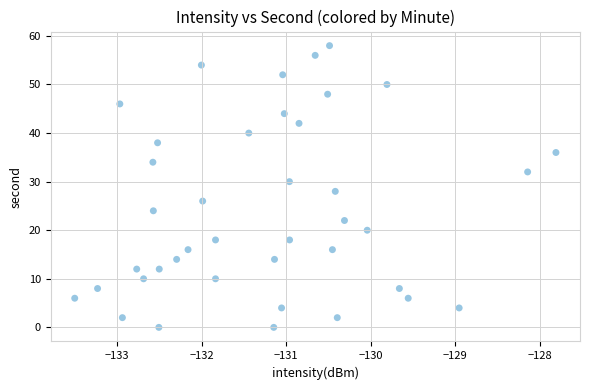

What is the range of Y values (max minus min)?

58